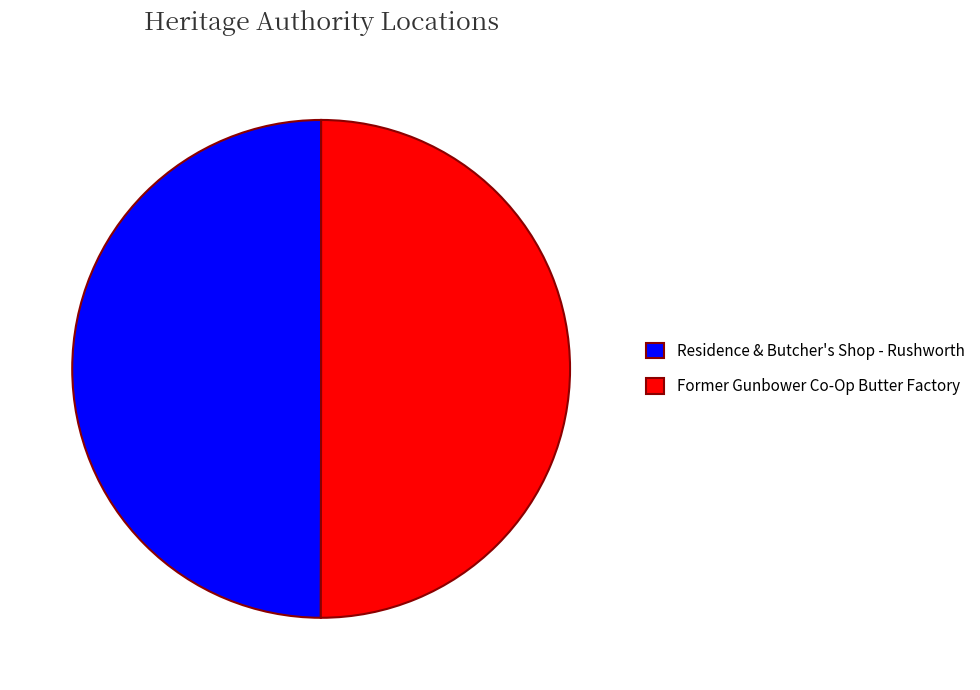

How many segments does this pie chart have?

2